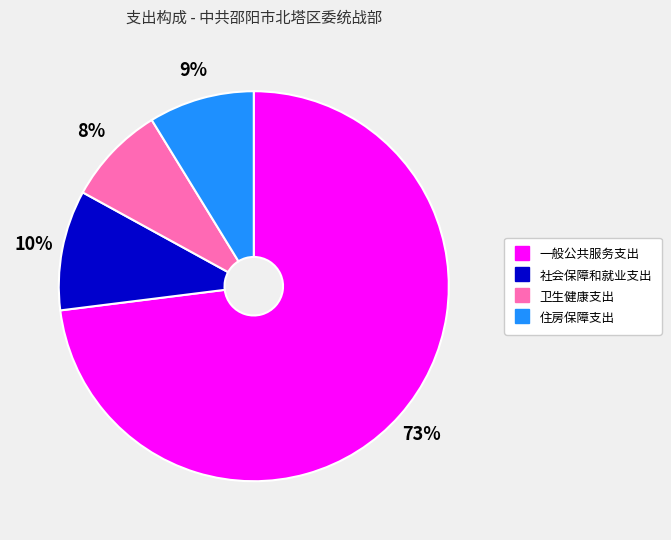

Is 一般公共服务支出 the majority of the pie?

Yes